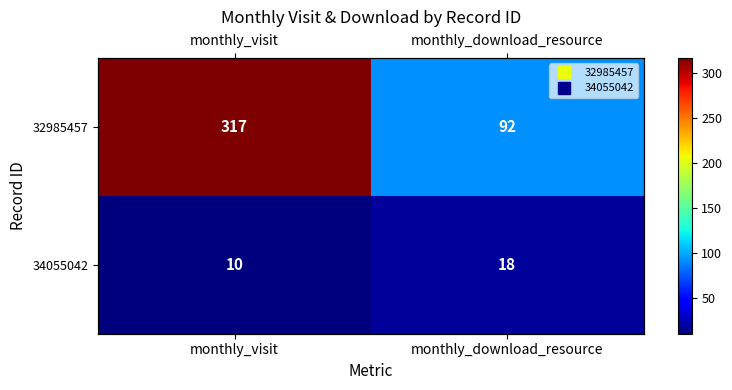

Which has a higher value, monthly_download_resource or monthly_visit?

monthly_visit